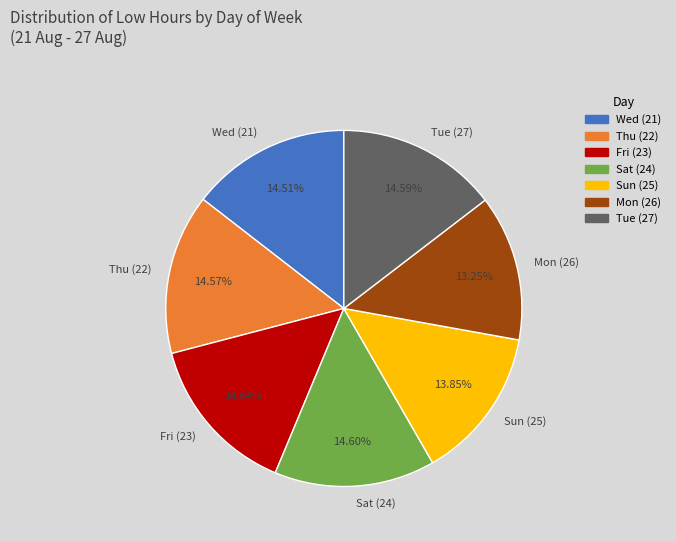

Count the number of slices in the pie.

7